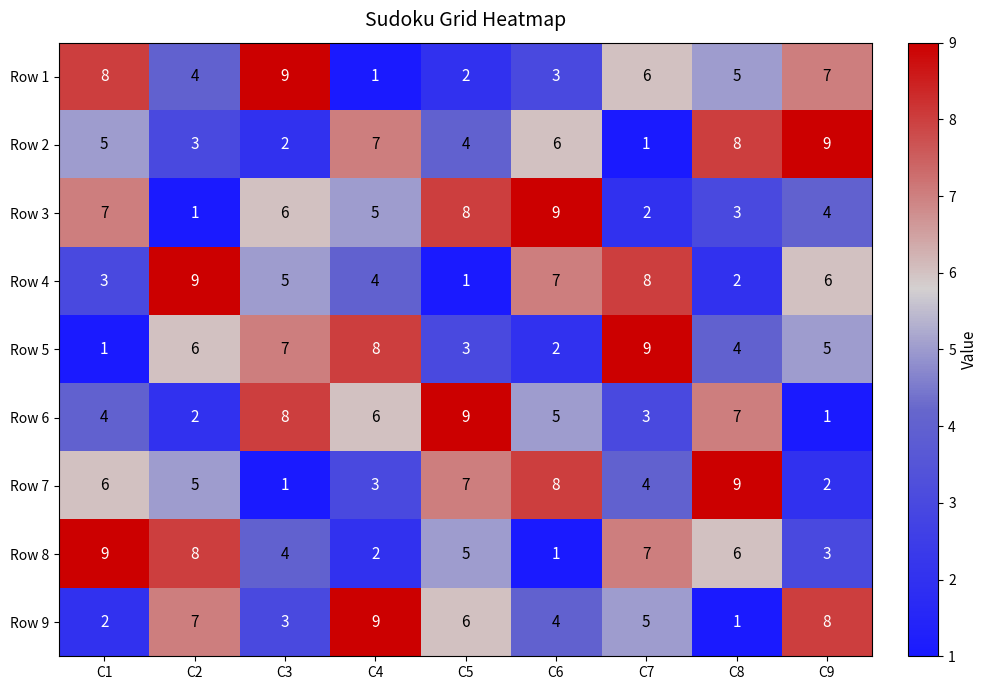

What is the total value across all series at C6?

45